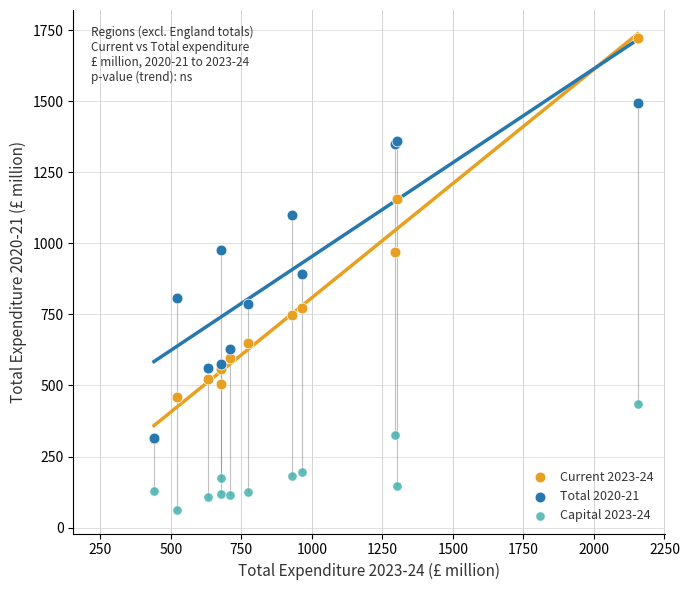

What are all the series names shown in the legend?

Current 2023-24, Total 2020-21, Capital 2023-24